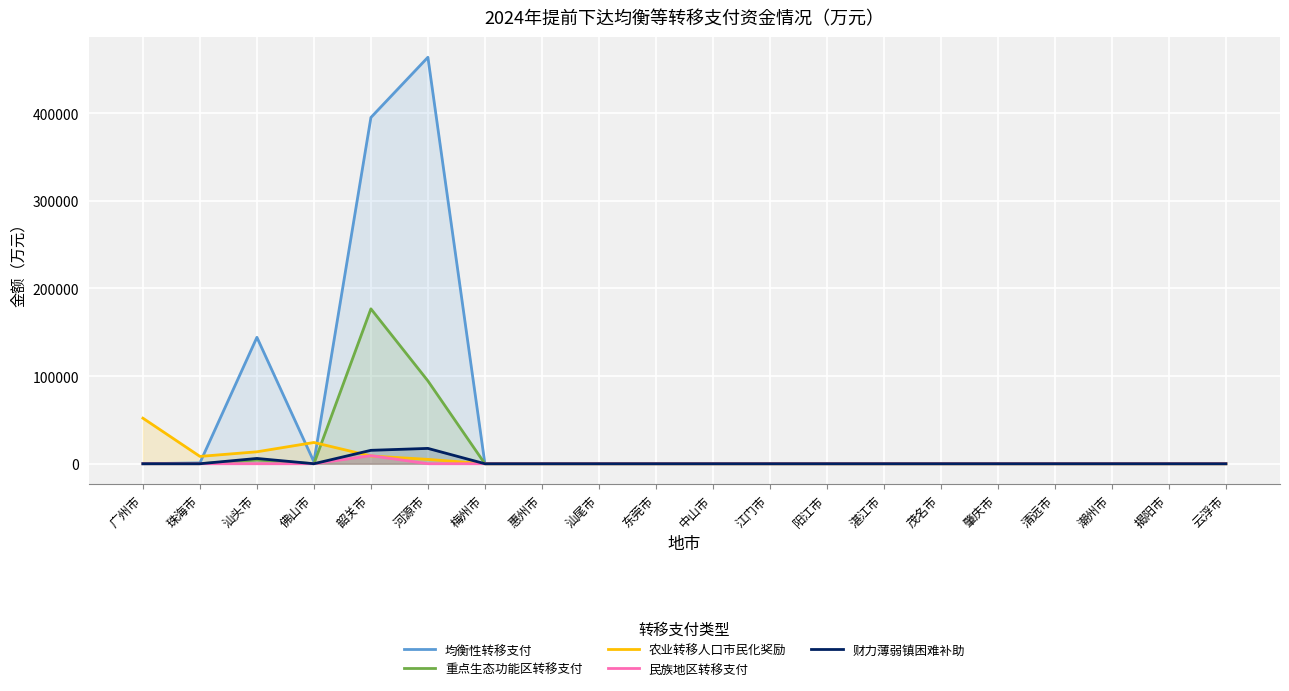

Which category has the highest value in the 农业转移人口市民化奖励 series?

广州市